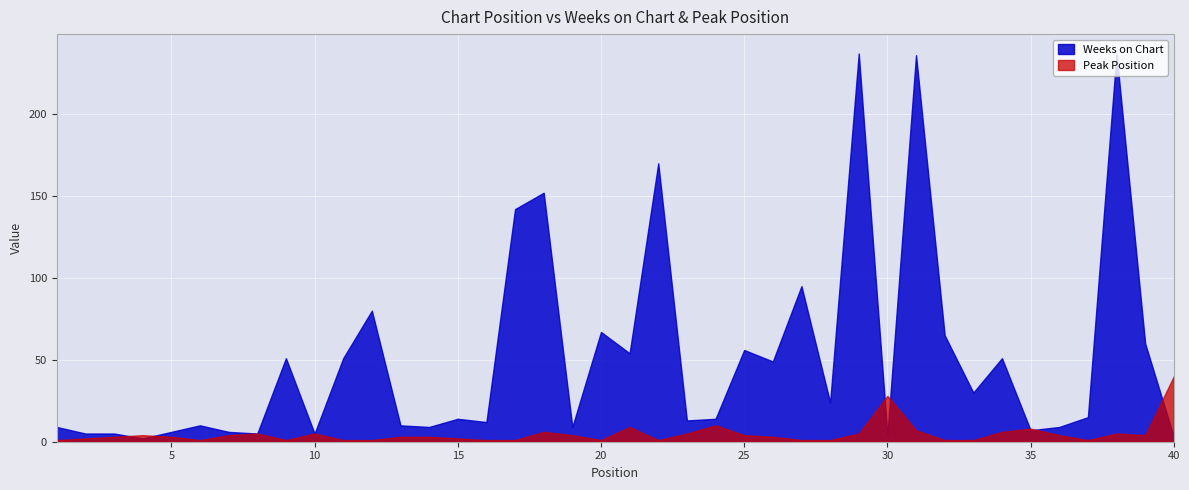

What is the total value across all series at 27?

96